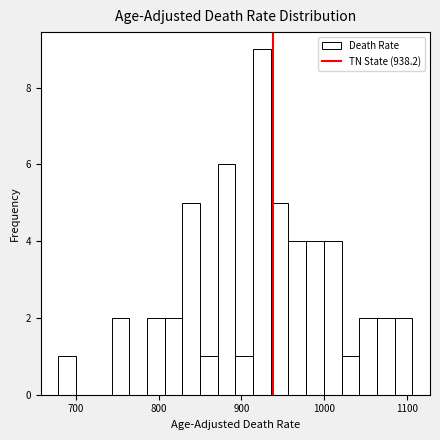

Around what value on the x-axis is the tallest bar? Give the approximate position of its centre, as read against the axis.

920